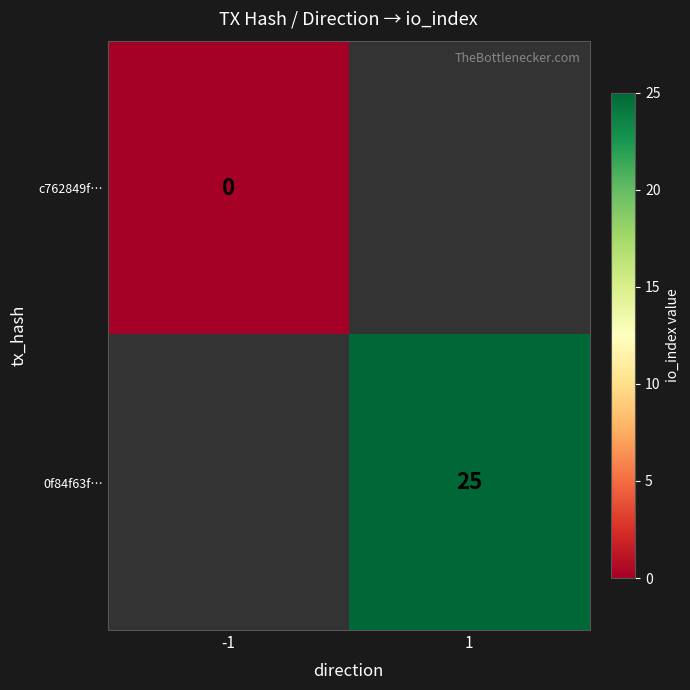

Is the value of 0f84f63f… at 1 greater than the value of c762849f… at -1?

Yes